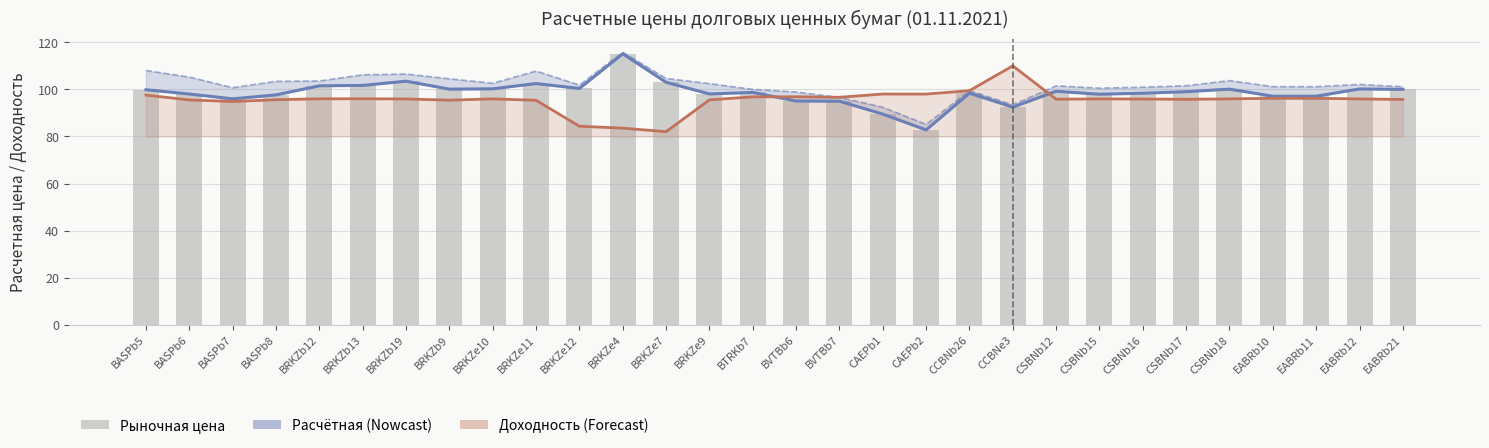

What is the value of the Расчетная цена (линия) bar at the 17th from the left?

95.0